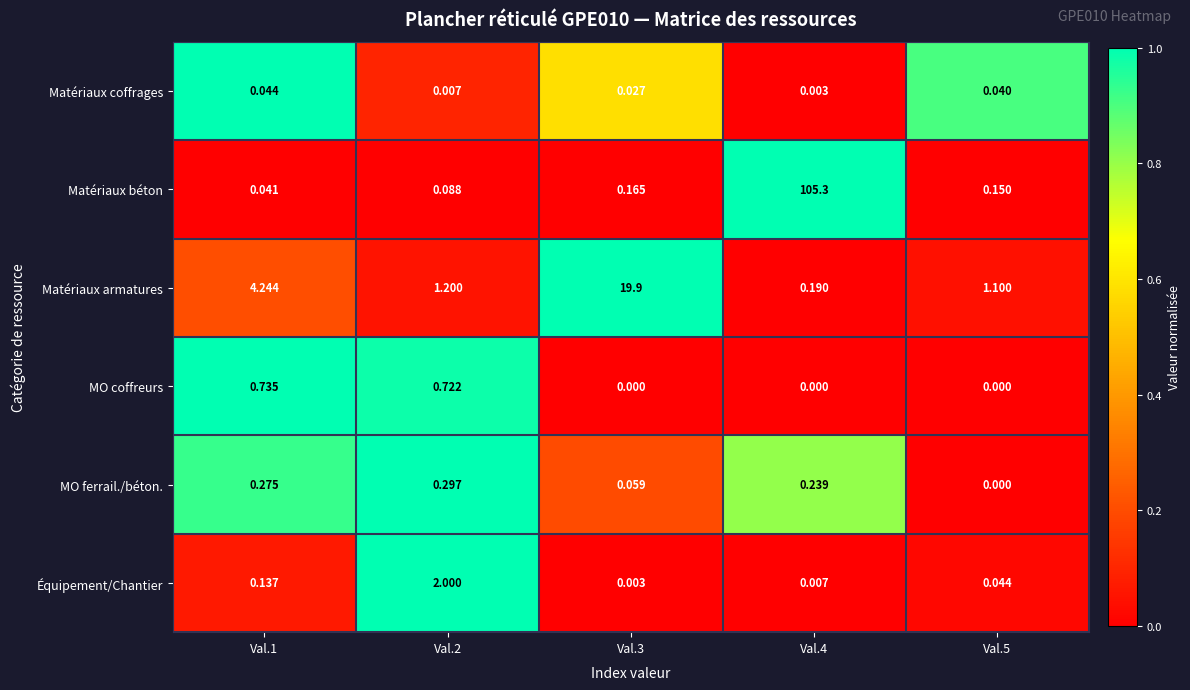

List the series in order of their peak value, lowest first.

Matériaux coffrages, MO ferrail./béton., MO coffreurs, Équipement/Chantier, Matériaux armatures, Matériaux béton